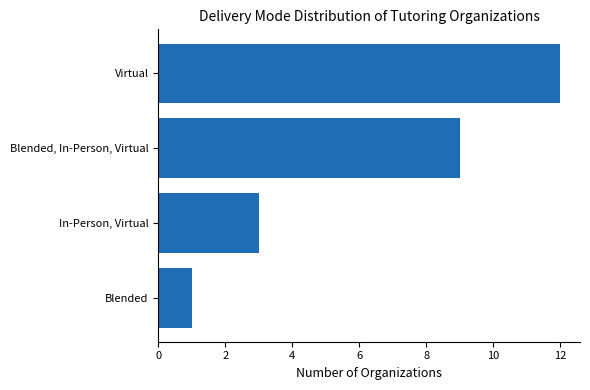

Are the bars horizontal?

Yes